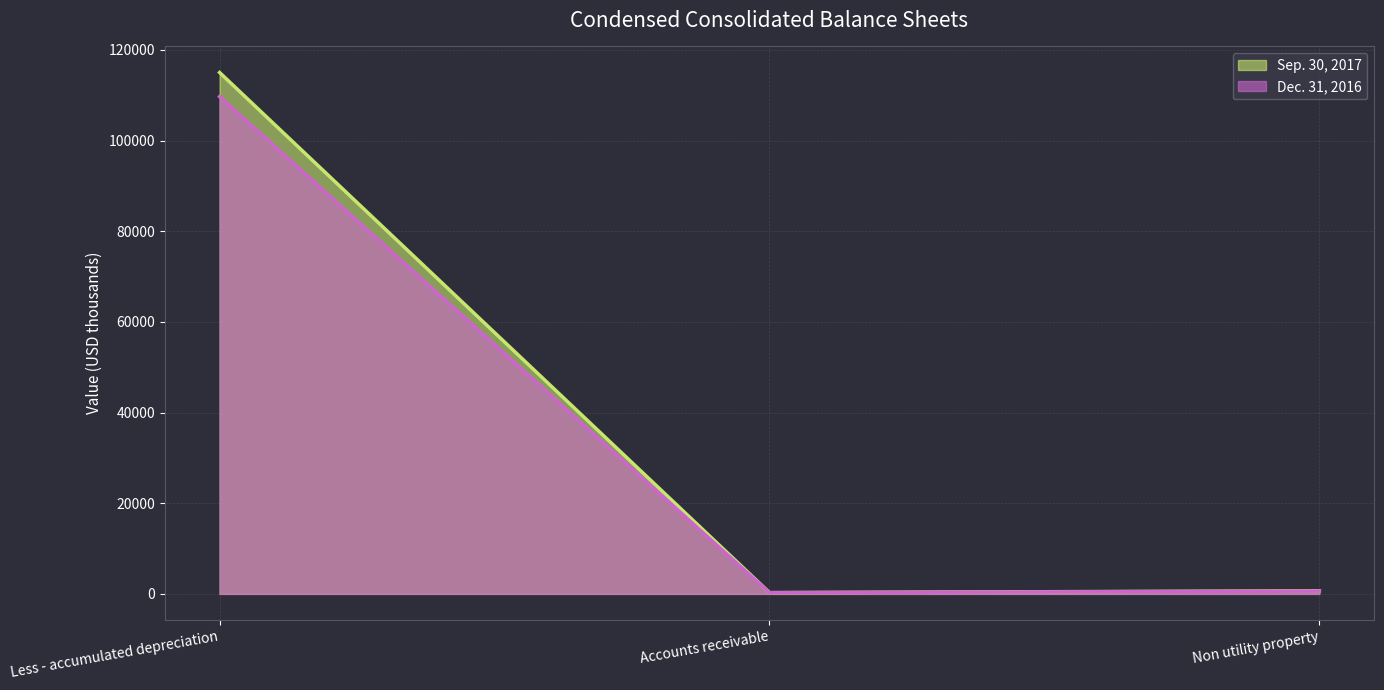

What is the difference between the Dec. 31, 2016 values at Less - accumulated depreciation and Non utility property?

109073